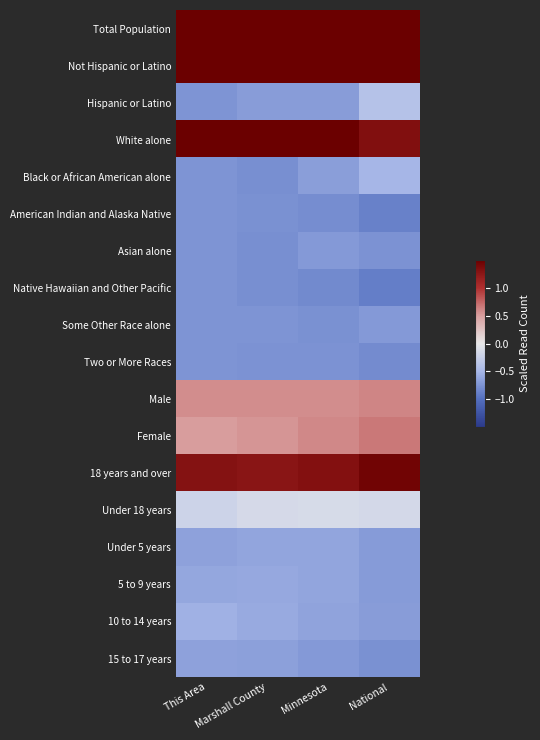

Which has a higher value, National or Minnesota?

National